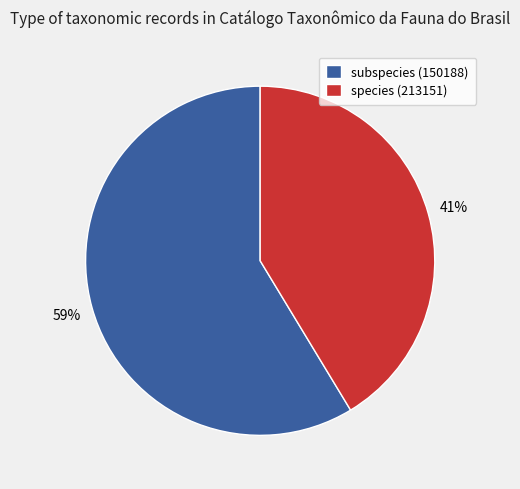

Rank the categories by value from lowest to highest.

species (213151), subspecies (150188)